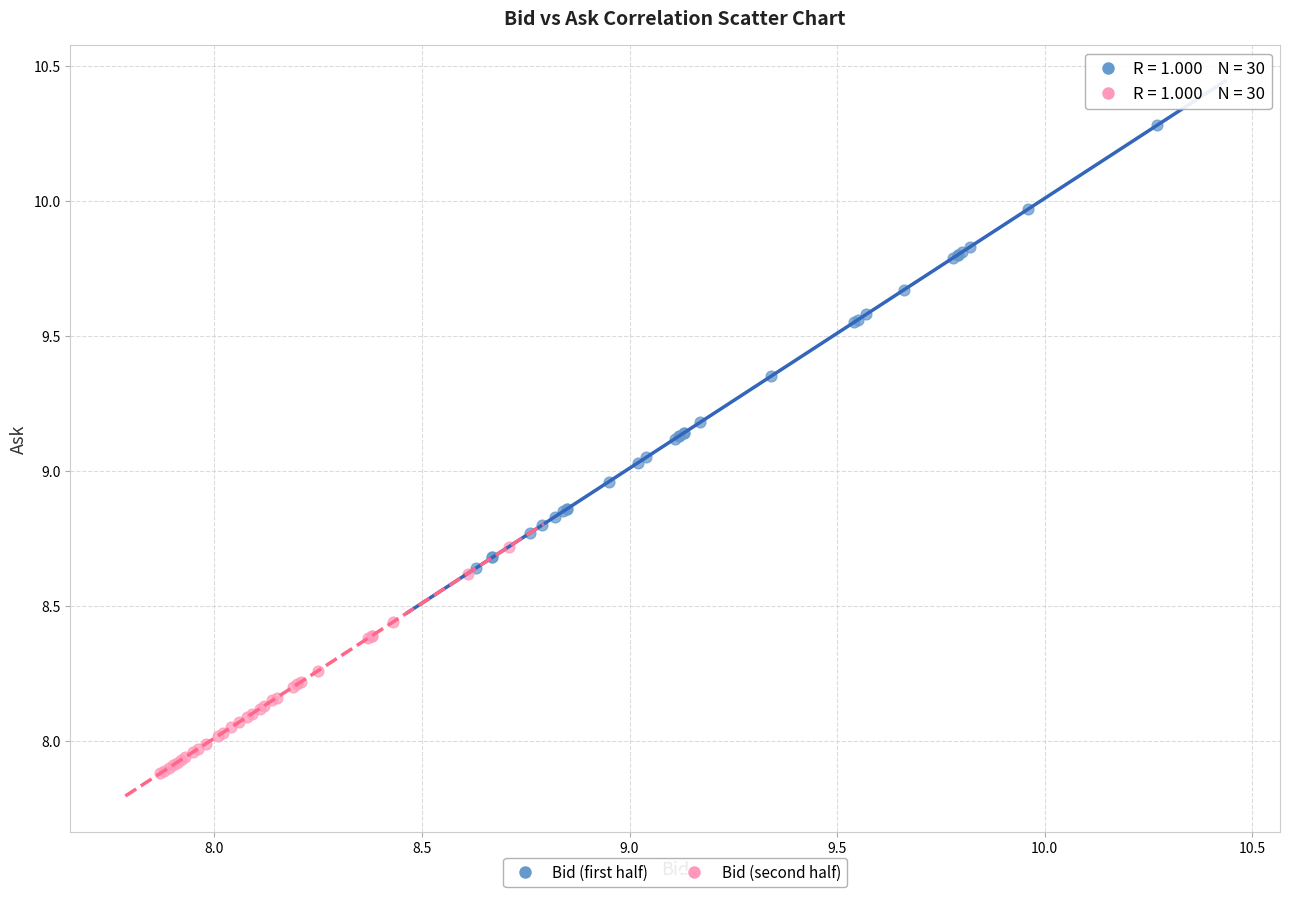

Which series has the widest spread of Y values?

Bid (first half)